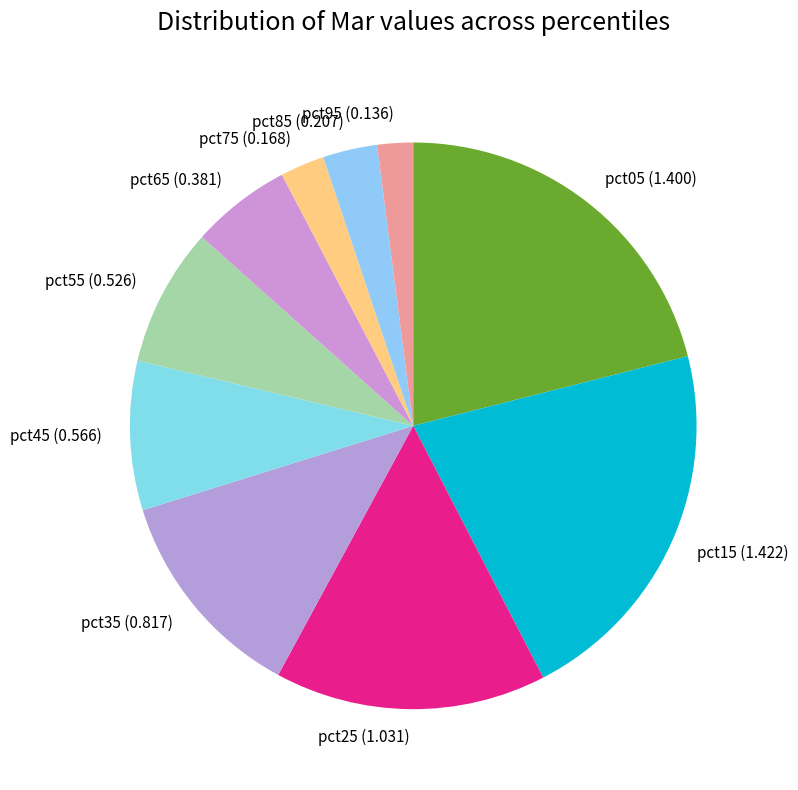

How many slices are in this pie chart?

10